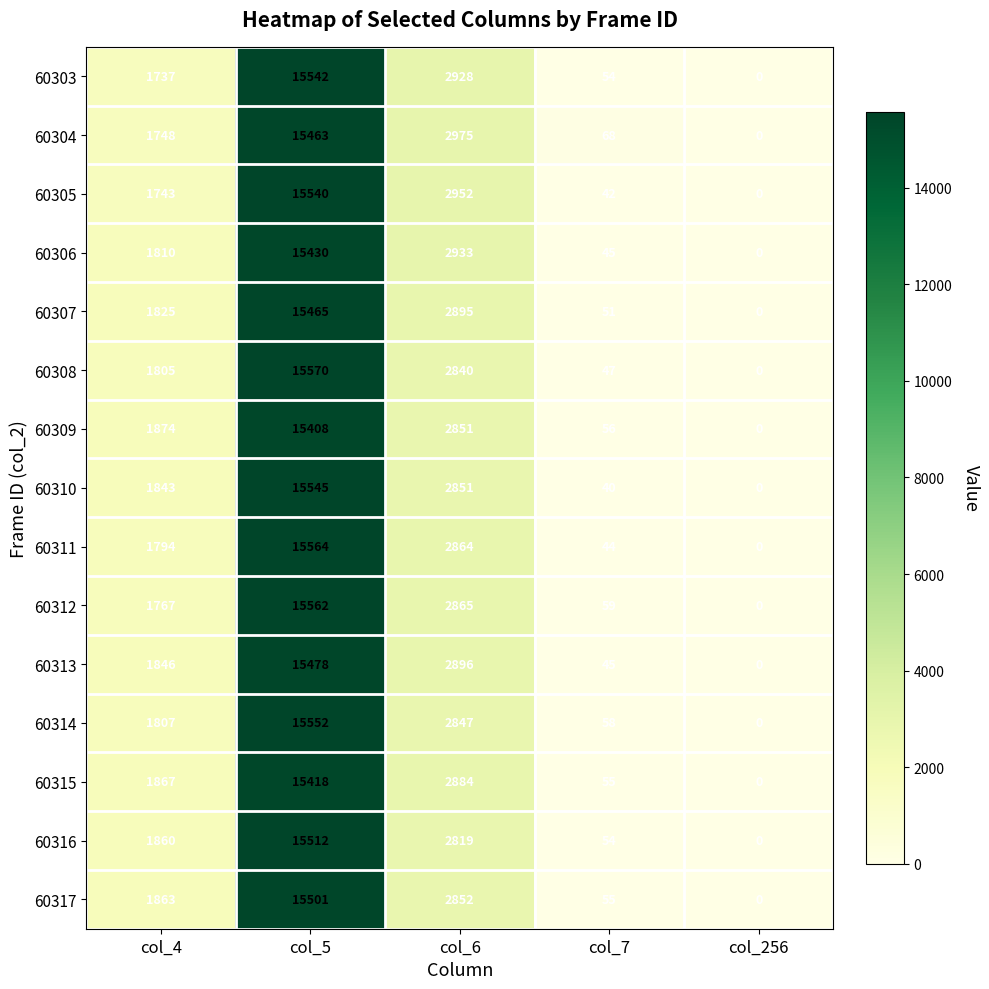

True or false: 60313 has a value of 1846 at col_4.

True